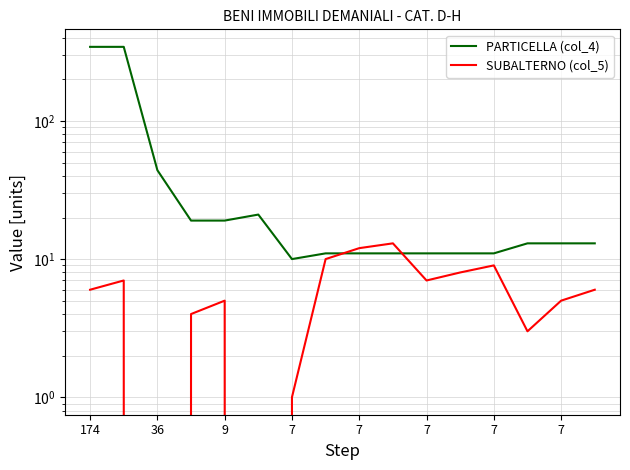

What is the label of the 16th point from the right?

174